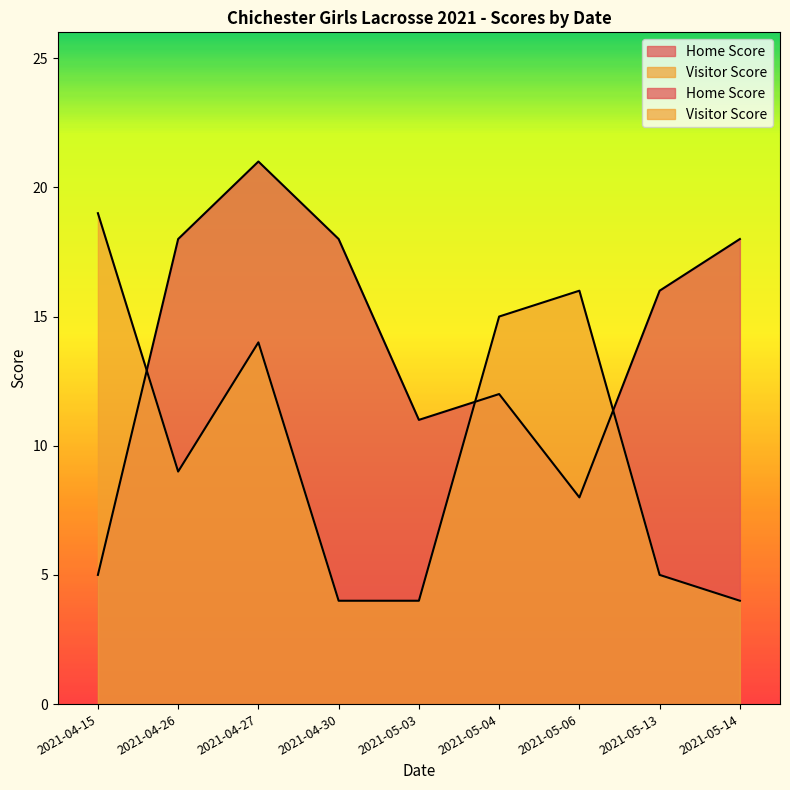

Reading left to right, transcribe all the data shown in this chart.

Home Score: 5	18	21	18	11	12	8	16	18
Visitor Score: 19	9	14	4	4	15	16	5	4